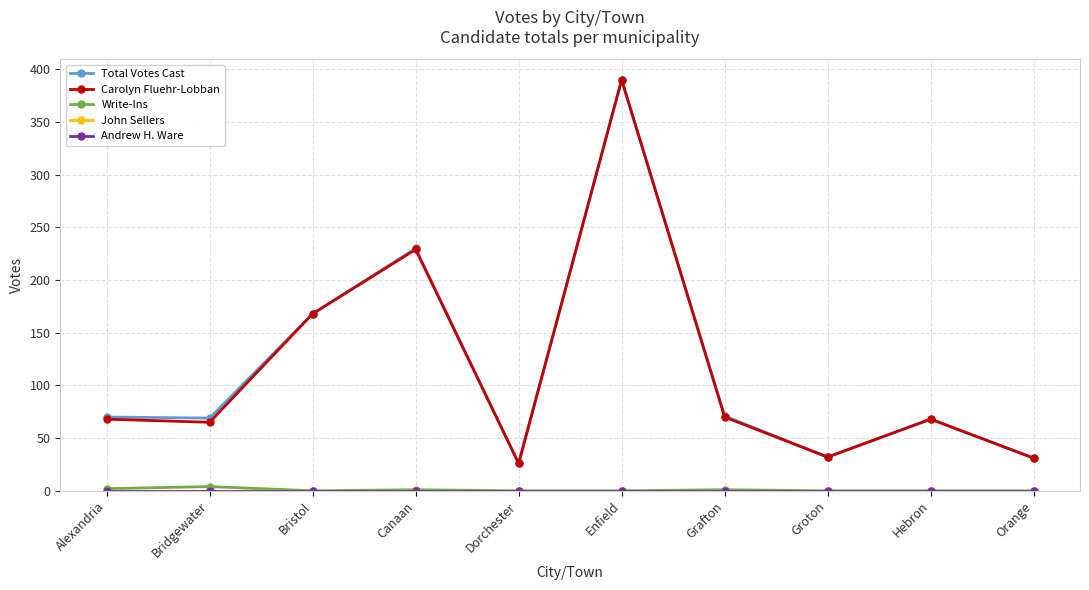

True or false: Carolyn Fluehr-Lobban has a value of 243 at Bristol.

False